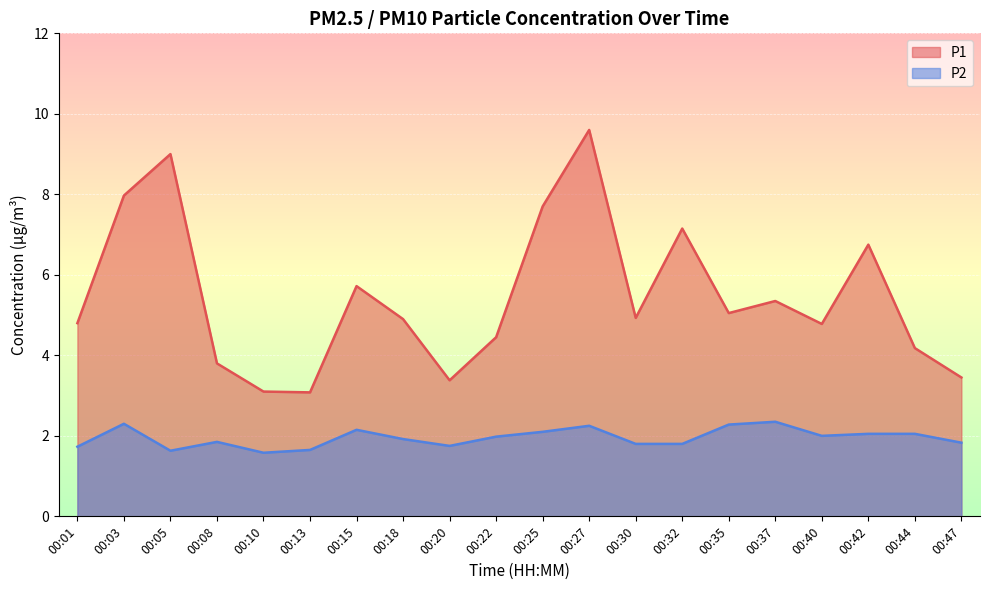

At which category is the sum across all series the highest?

00:27